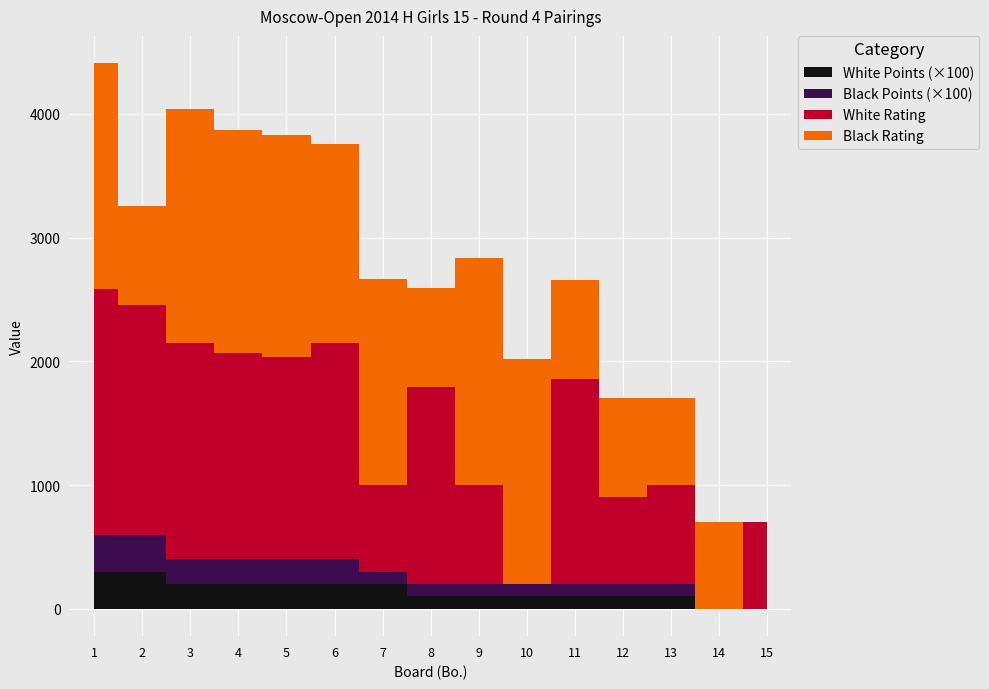

What is the spread (max minus min) of values at 5?

1788